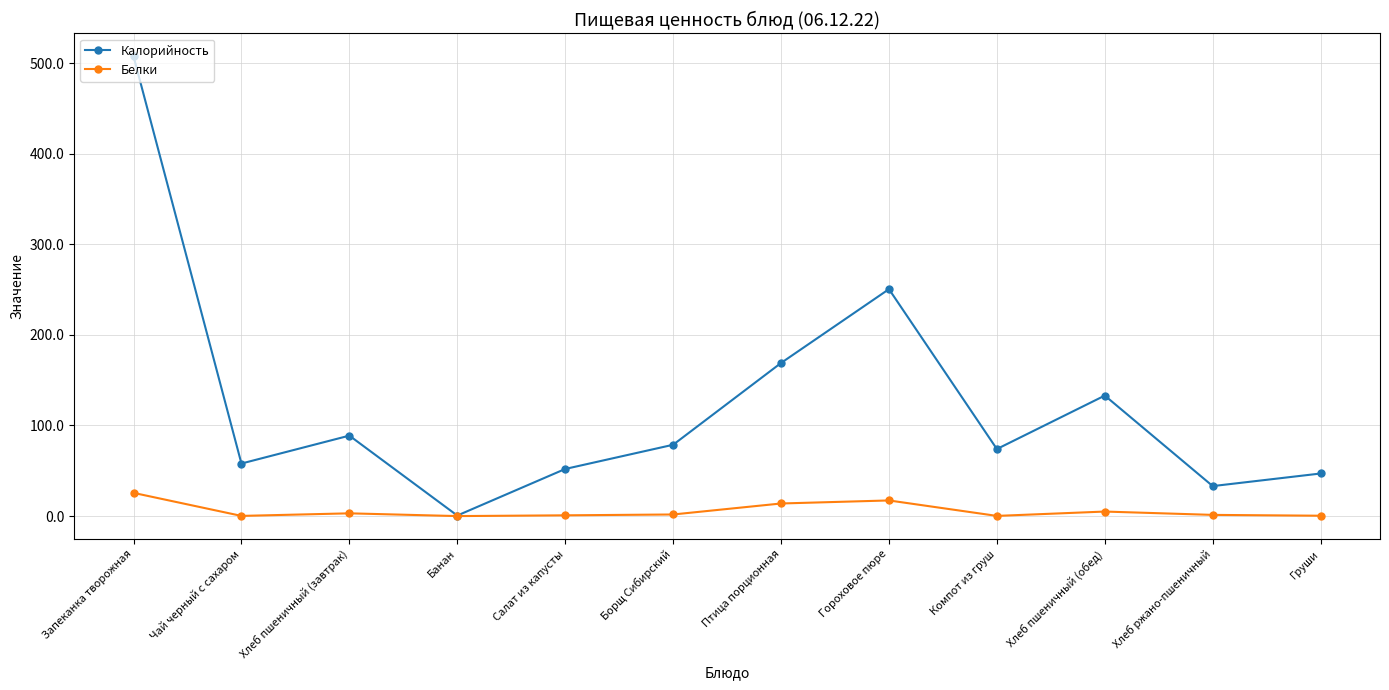

Which series has the largest total across all categories?

Калорийность